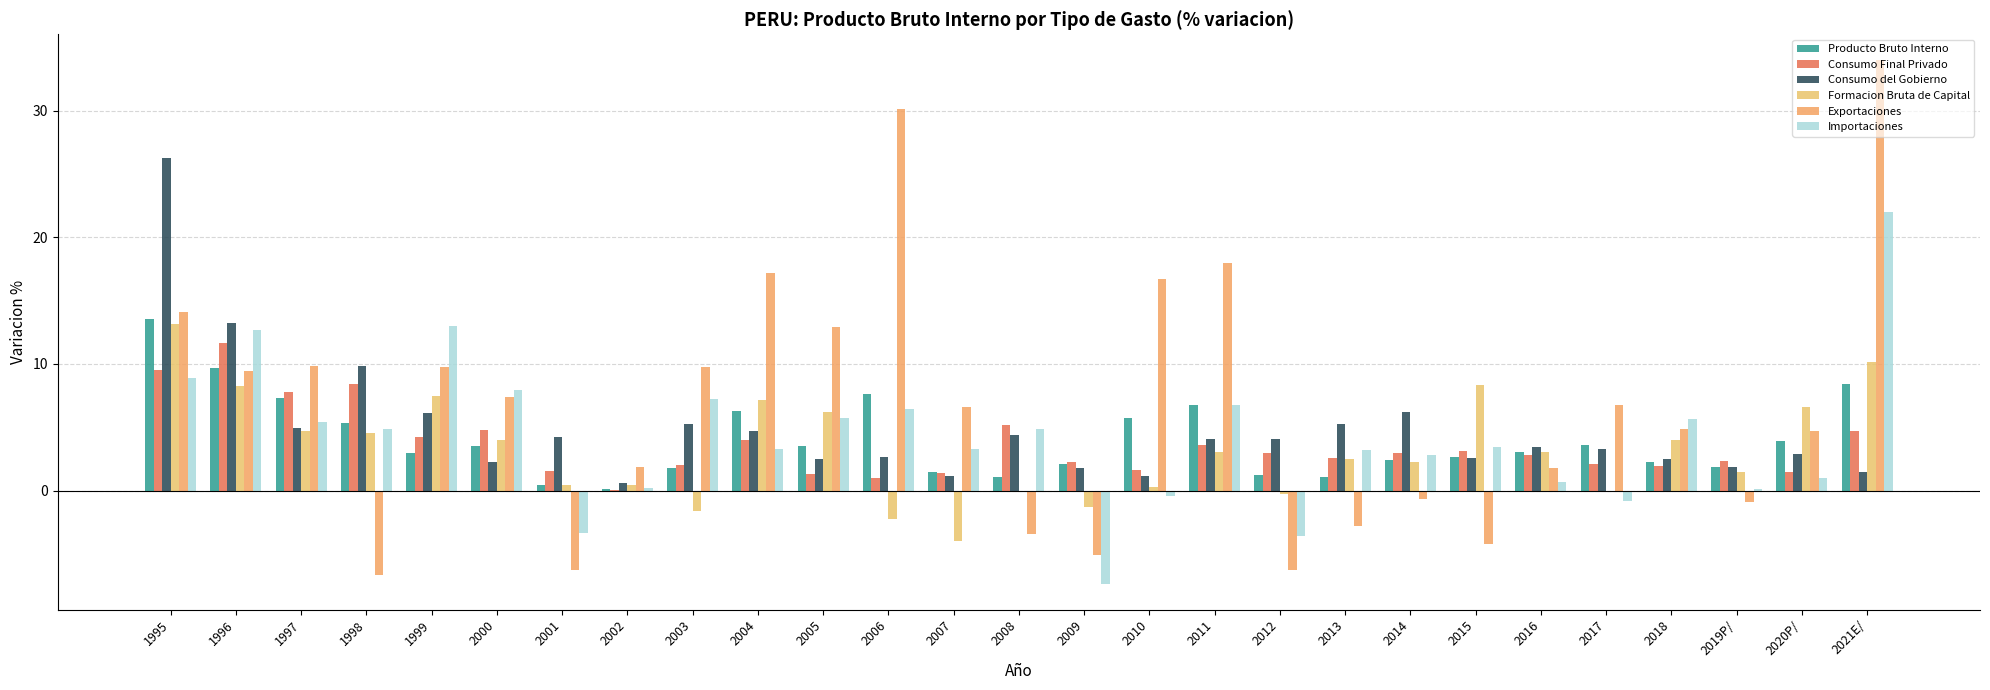

How many data points in Formacion Bruta de Capital are above 3?

14